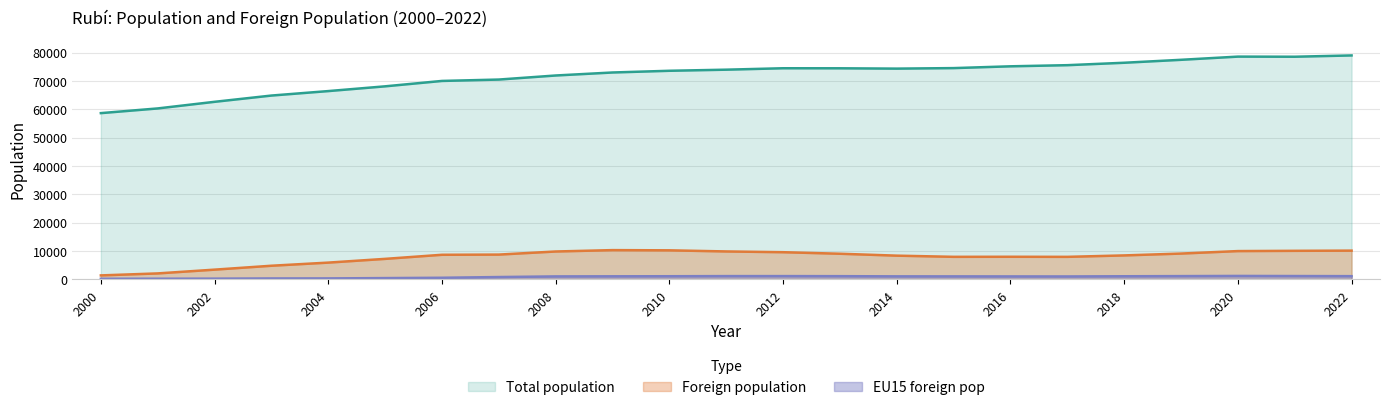

What are all the series names shown in the legend?

Total population, Foreign population, EU15 foreign pop